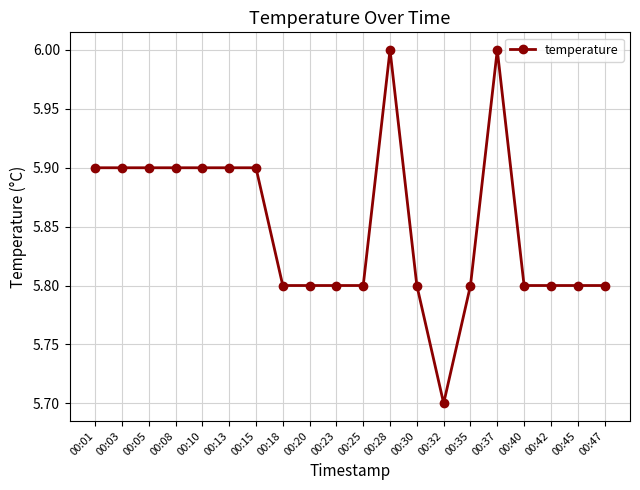

Reading left to right, what are all the values shown in this chart?

5.9	5.9	5.9	5.9	5.9	5.9	5.9	5.8	5.8	5.8	5.8	6.0	5.8	5.7	5.8	6.0	5.8	5.8	5.8	5.8